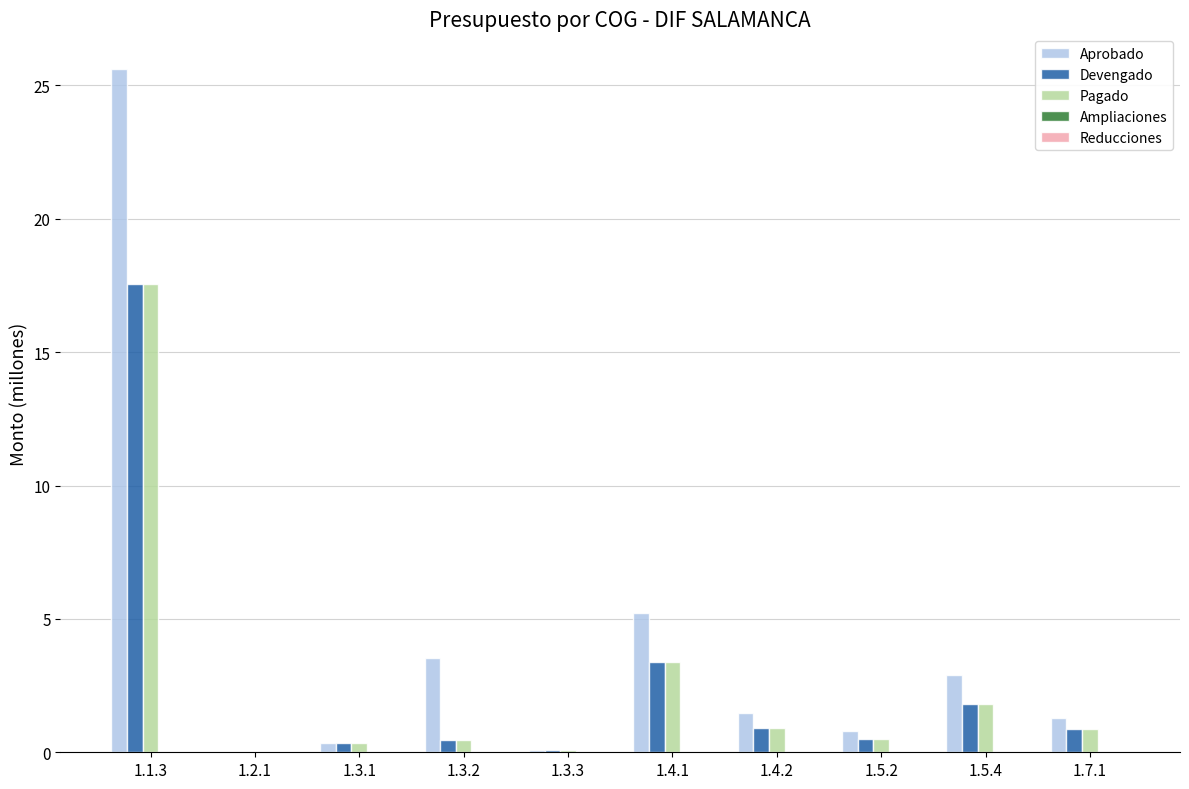

Which category has the highest value across all series?

1.1.3